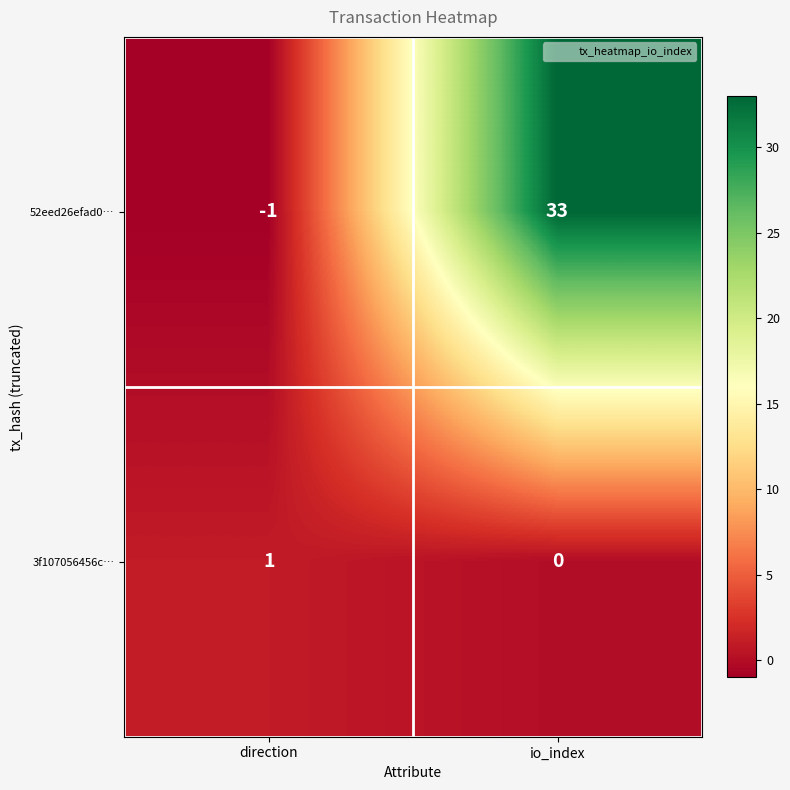

Count the number of data series in this chart.

2